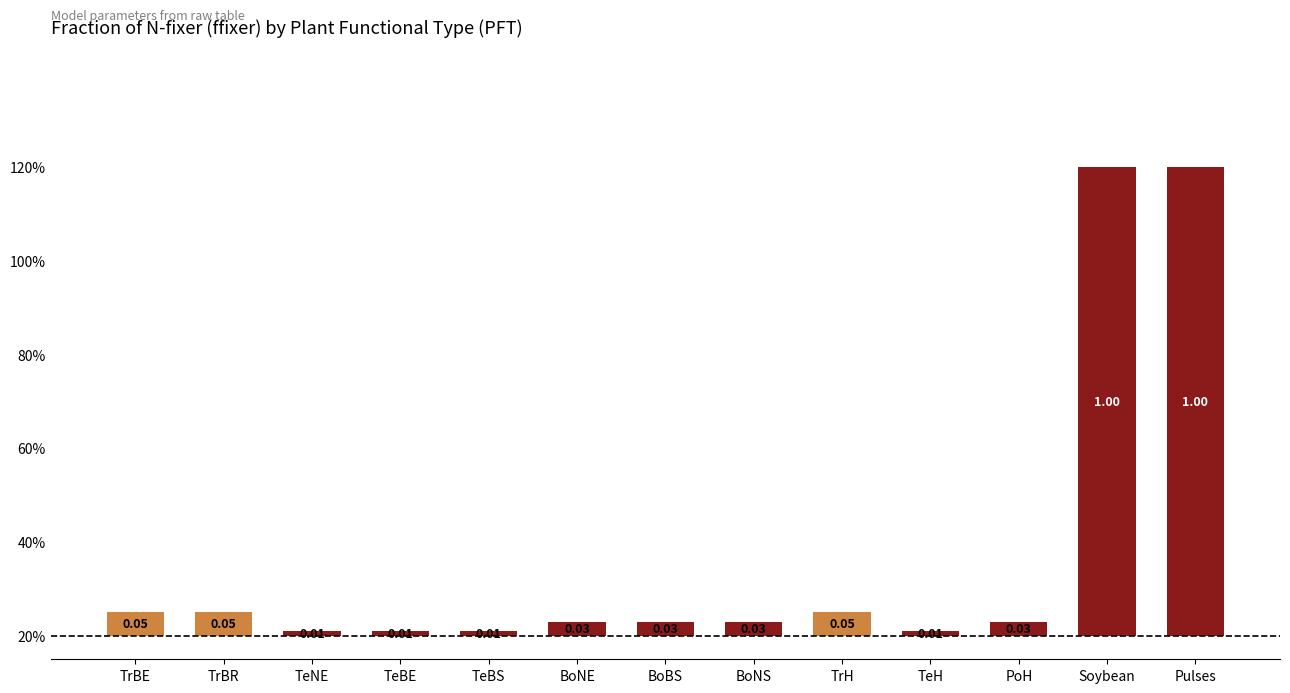

The chart shows a value of 0.1 at TrH. True or false?

True